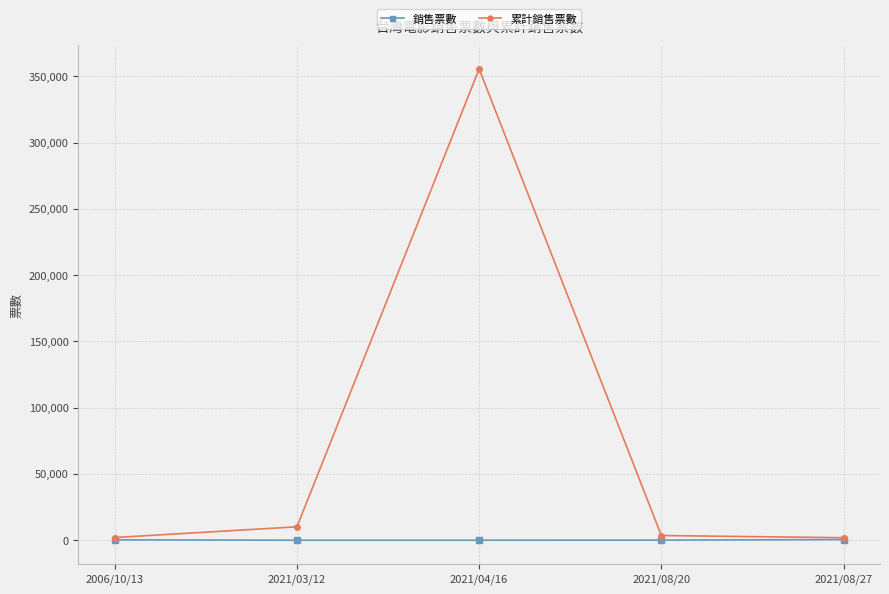

Between 2006/10/13 and 2021/03/12, which series saw the biggest shift?

累計銷售票數